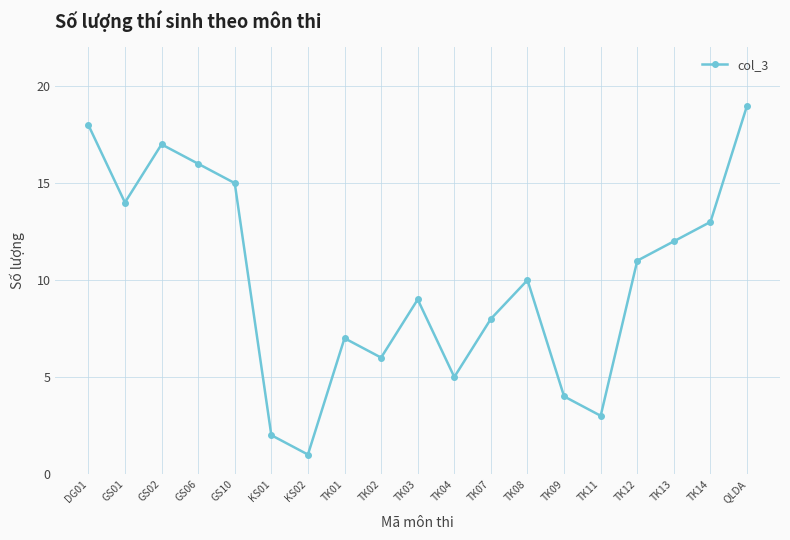

True or false: the data shows 7 at DG01.

False